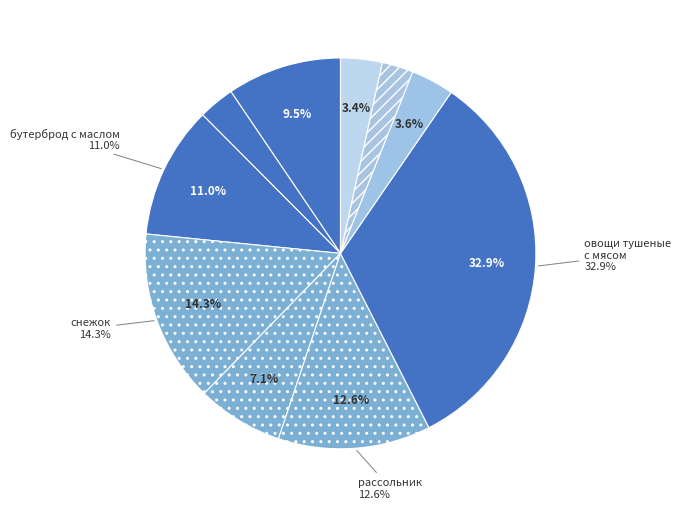

To the nearest percent, what percentage of the pie is батон нарезной?

3%